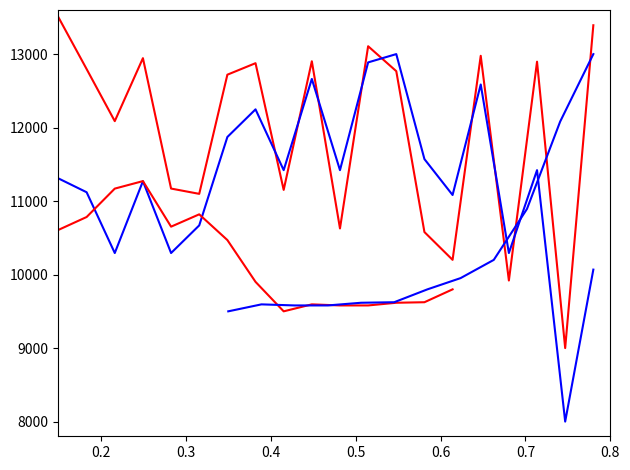

True or false: temperature has more than 1 points higher than both neighbors.

True